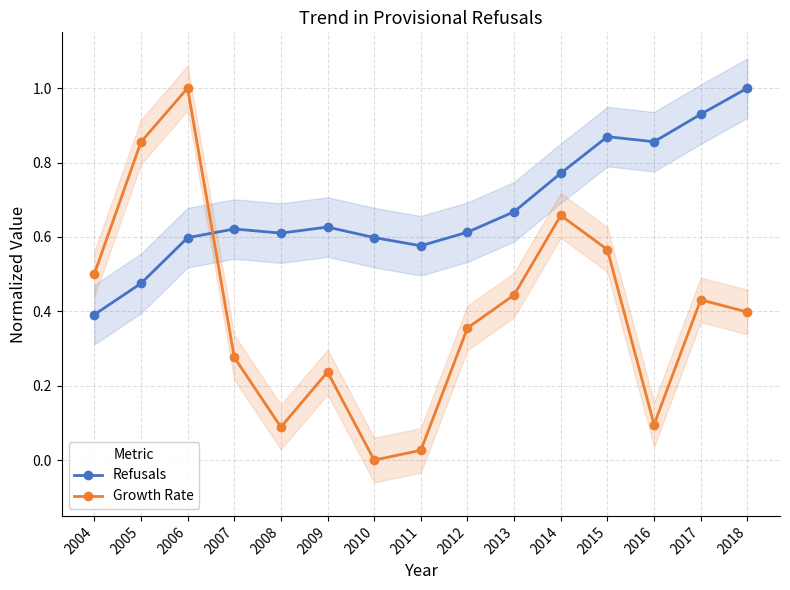

What is the average value of the Growth Rate series?

0.4